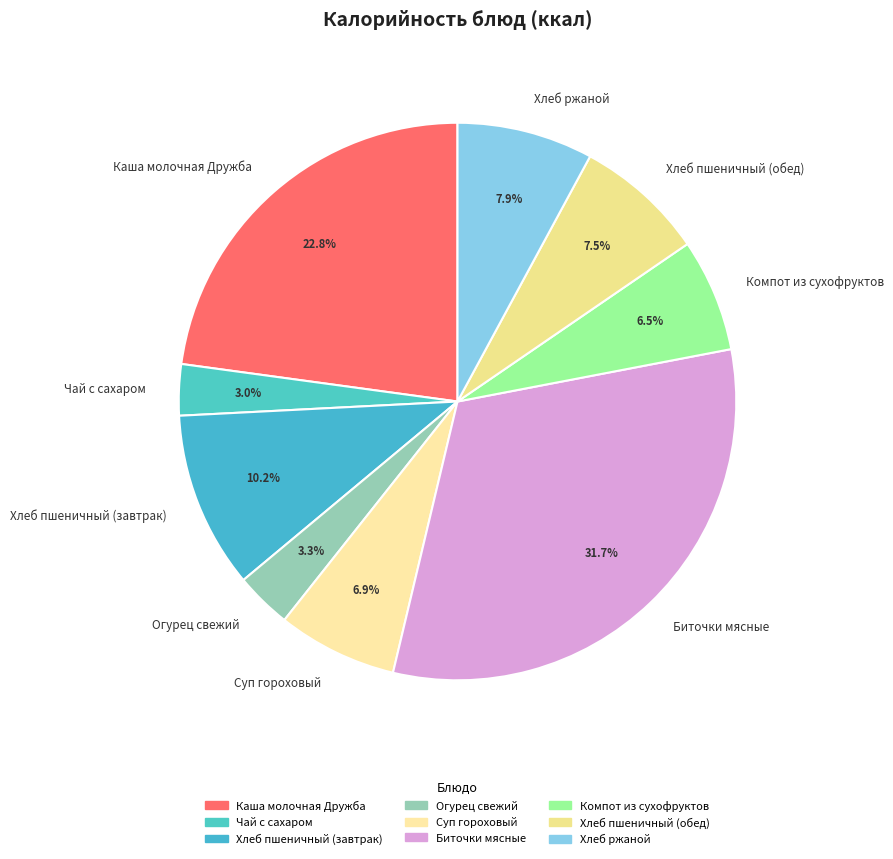

Is there a majority slice in this chart?

No